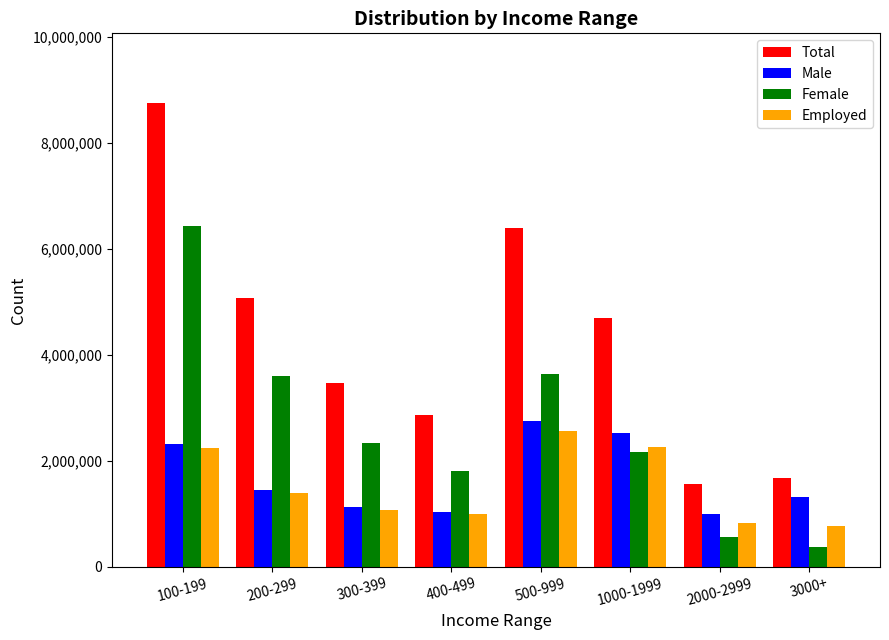

Which series changed the most between 100-199 and 3000+?

Total